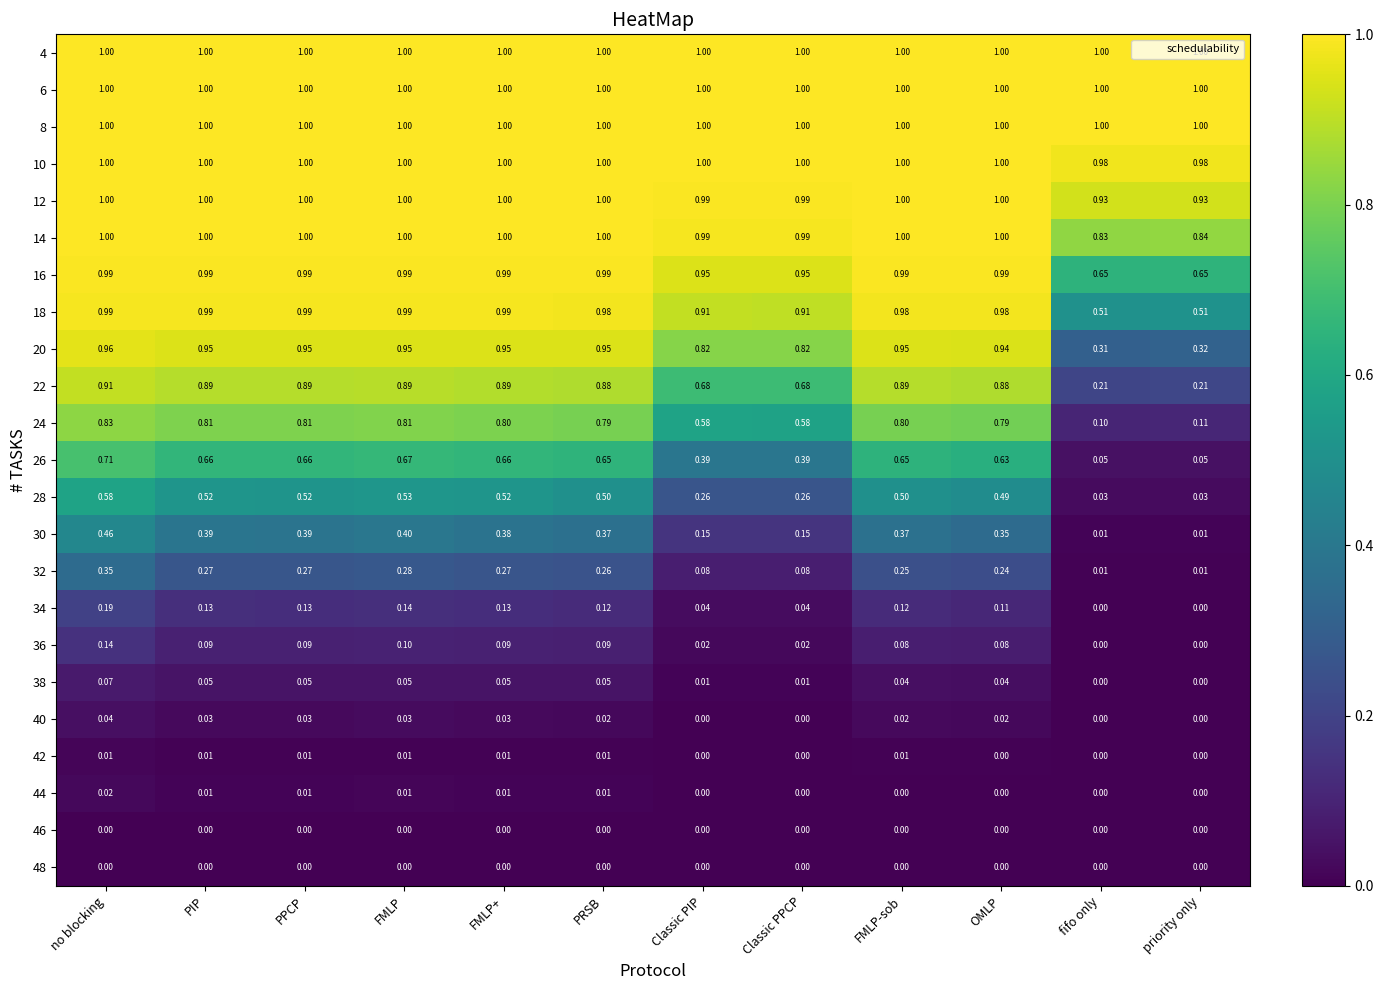

Is the value of 34 at Classic PIP greater than the value of 12 at PRSB?

No